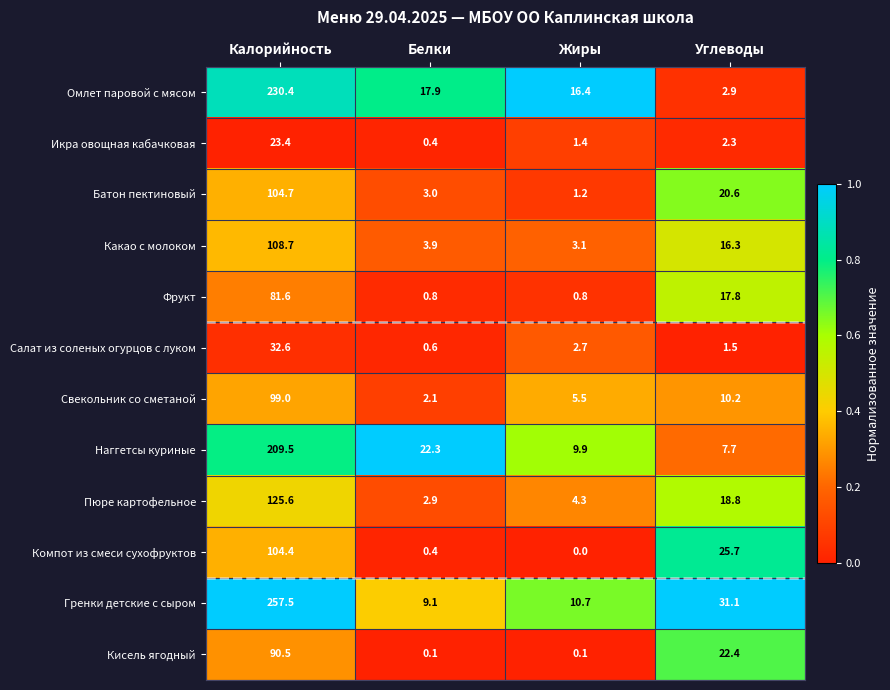

What is the difference between the Какао с молоком values at Жиры and Белки?

0.8